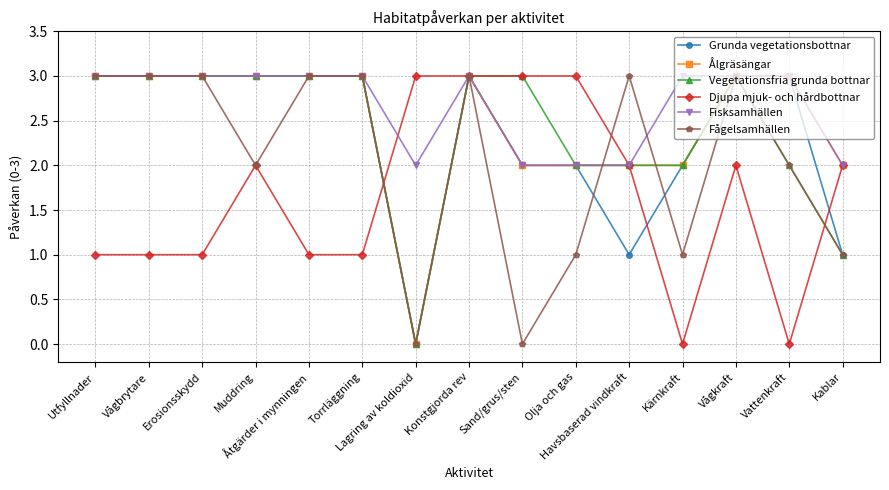

What are all the series names shown in the legend?

Grunda vegetationsbottnar, Ålgräsängar, Vegetationsfria grunda bottnar, Djupa mjuk- och hårdbottnar, Fisksamhällen, Fågelsamhällen